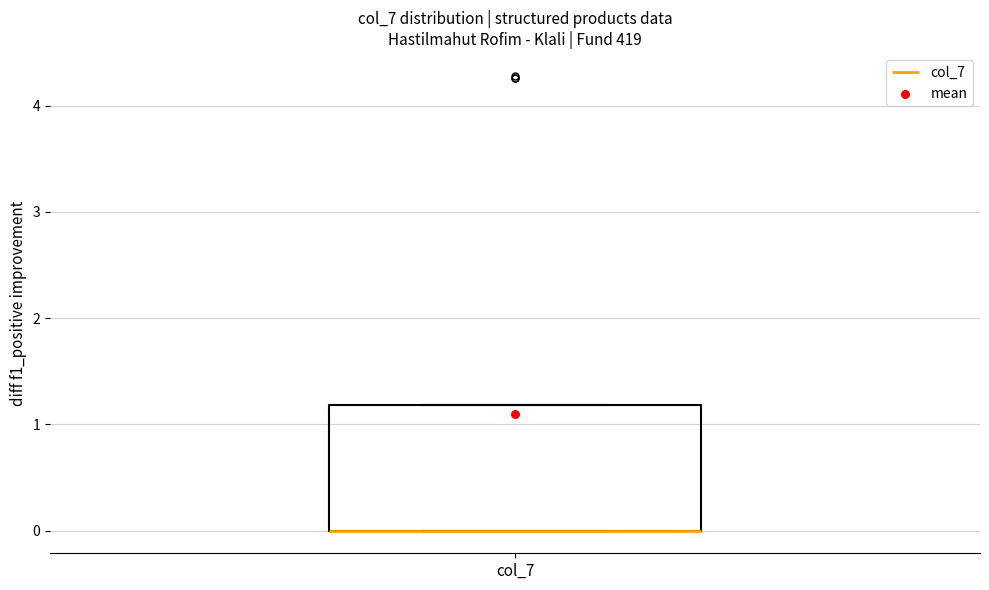

Transcribe this box plot: give where the median line is, the range the box spans, and where the two whiskers end, as read against the y-axis. The values are not printed on the chart, so give them approximately, as read against the axis.

median 0.0 (drawn on the box's lower edge), box 0.0 to 1.2, whiskers 0.0 to 1.2